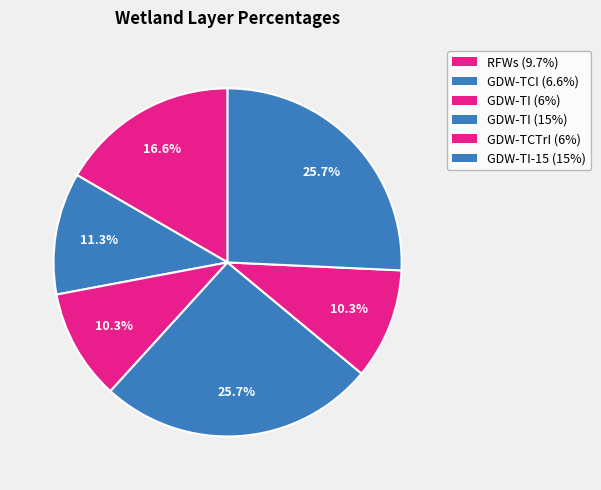

Is there a majority slice in this chart?

No